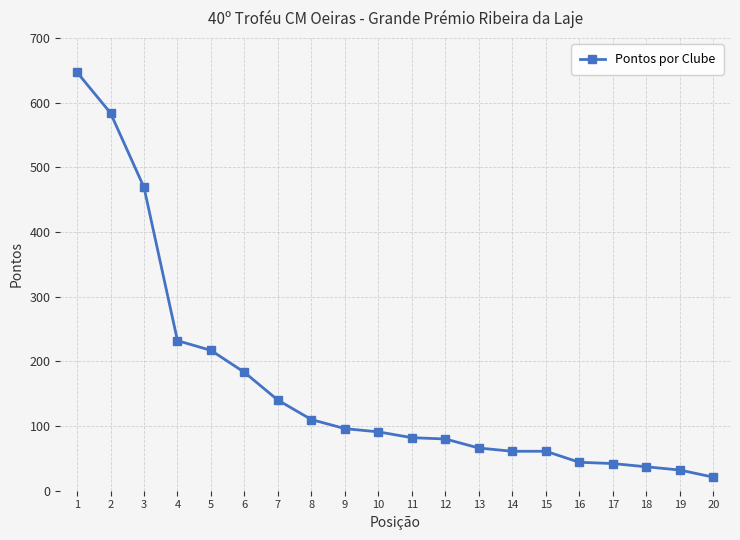

What is the smallest value displayed?

21